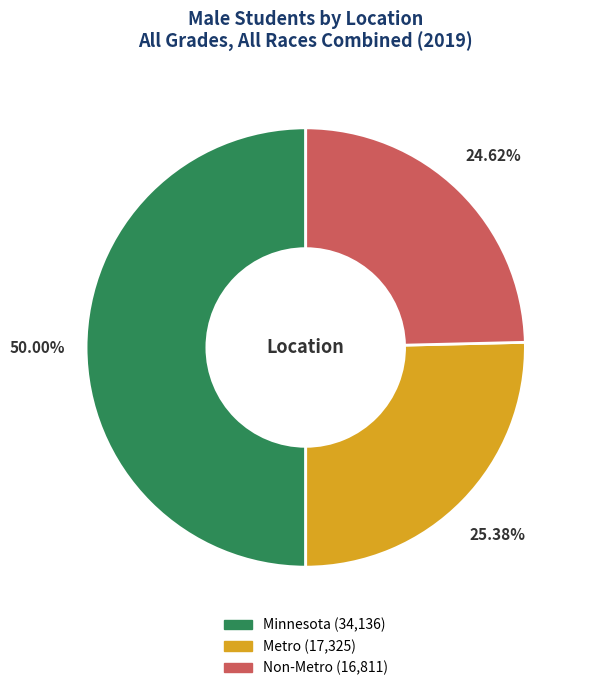

Which has a higher value, Non-Metro or Minnesota?

Minnesota